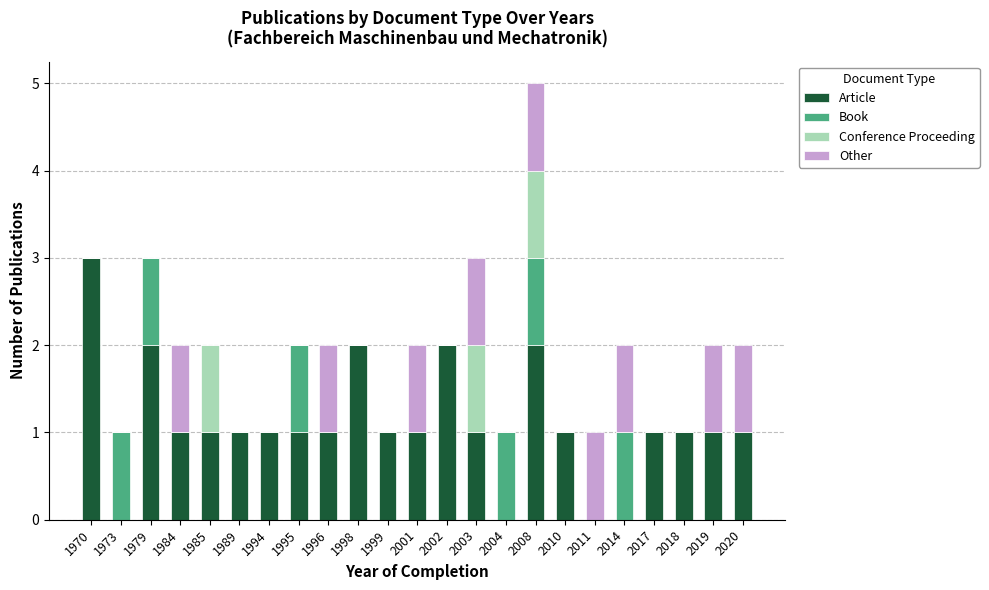

What is the sum of all Article values?

25